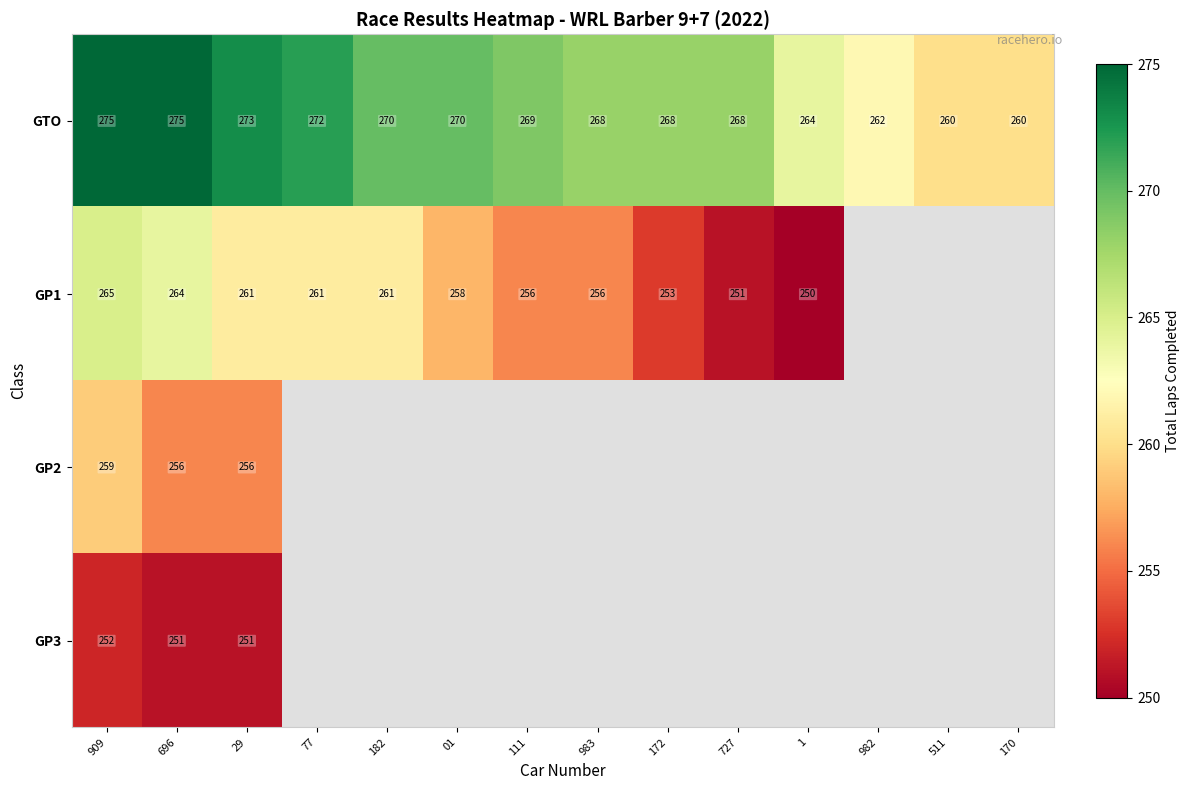

How many distinct data groups are displayed?

4